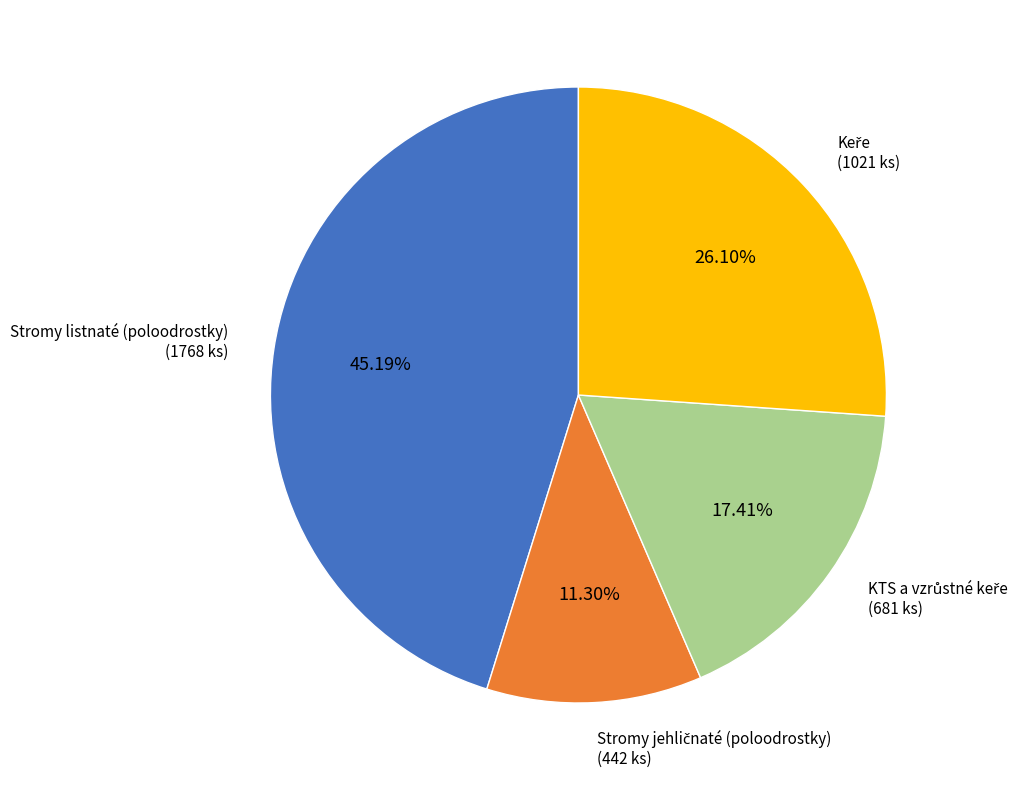

Count the number of slices in the pie.

4